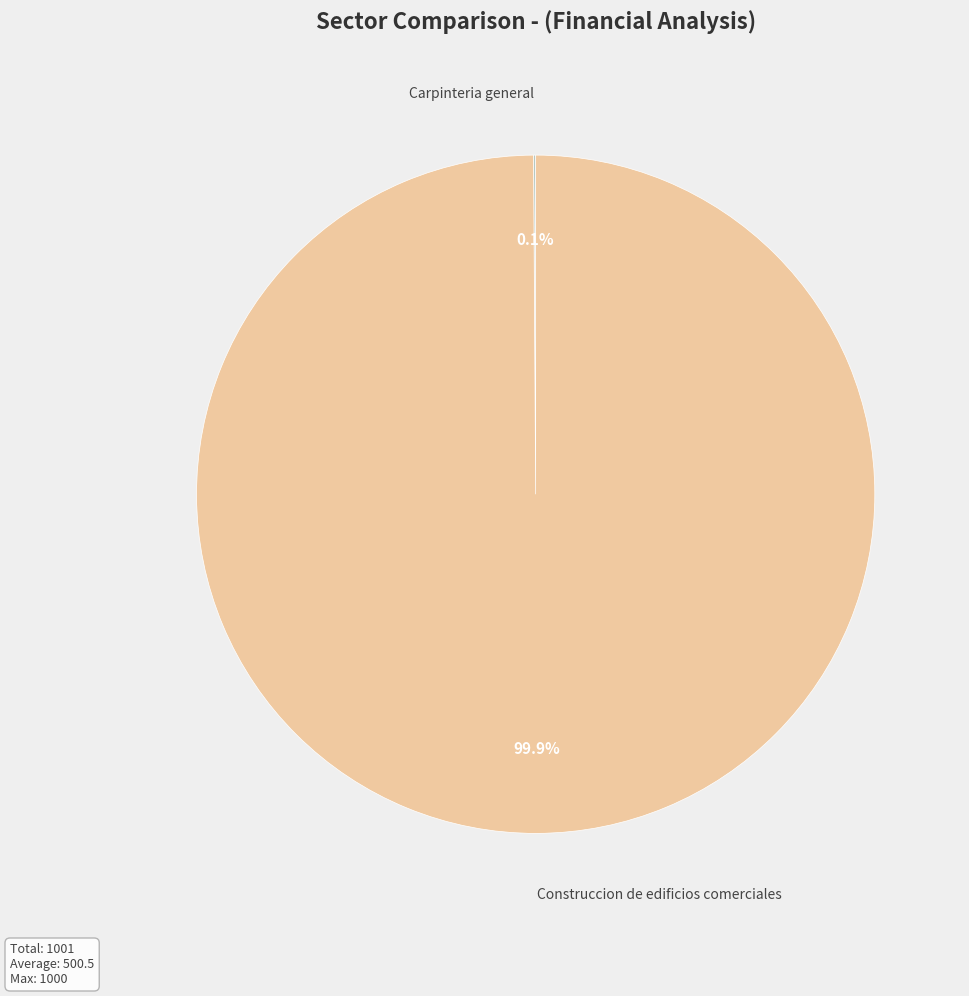

What is the largest slice in the pie chart?

Construccion de edificios comerciales